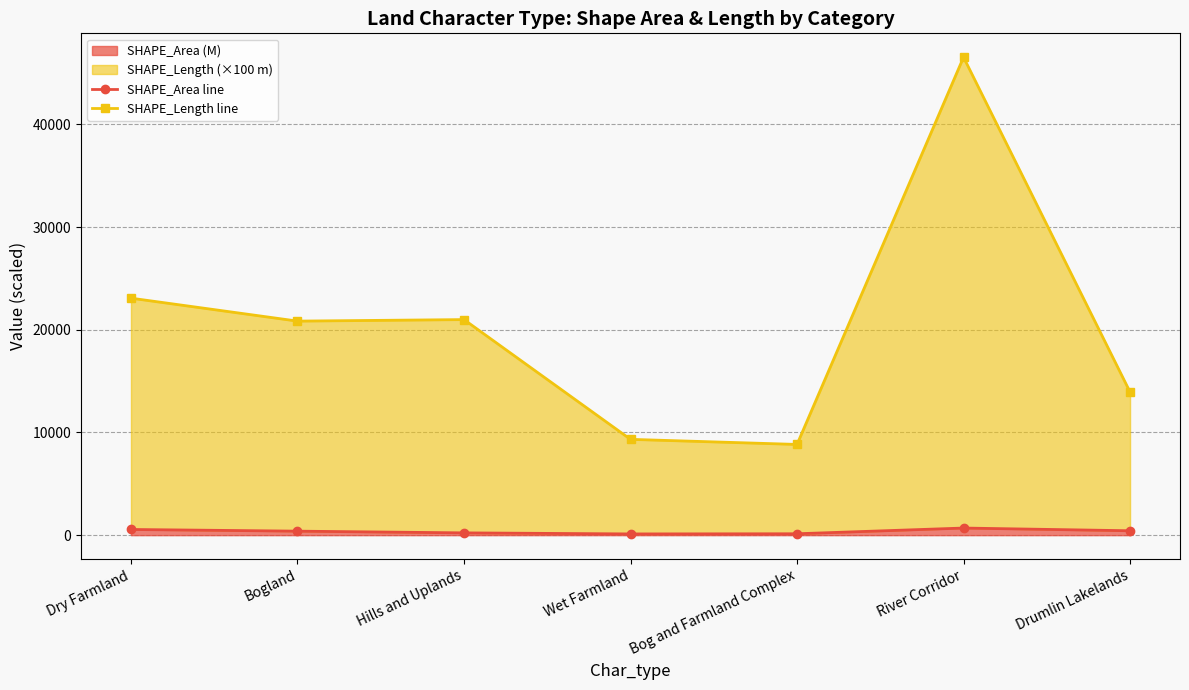

What is the label of the 5th point from the right?

Hills and Uplands